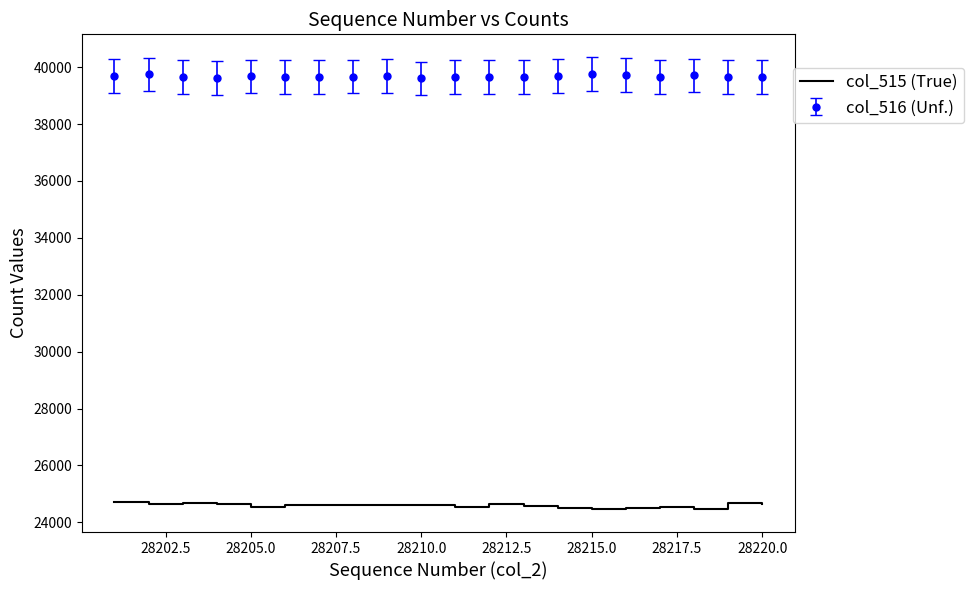

What is the lowest value of the col_515 (True) series?

24452